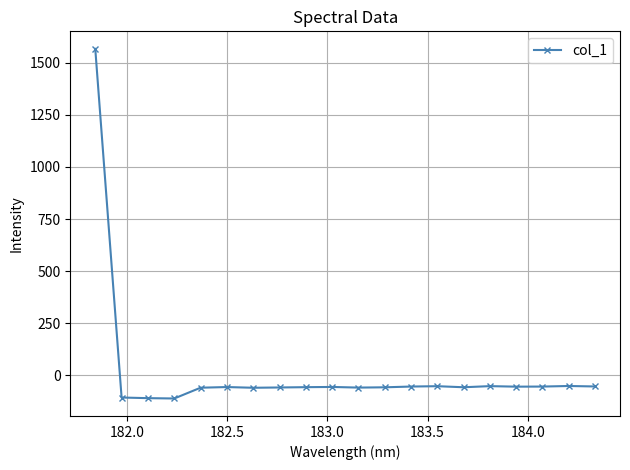

What is the value of the 15th point from the left?

-56.5